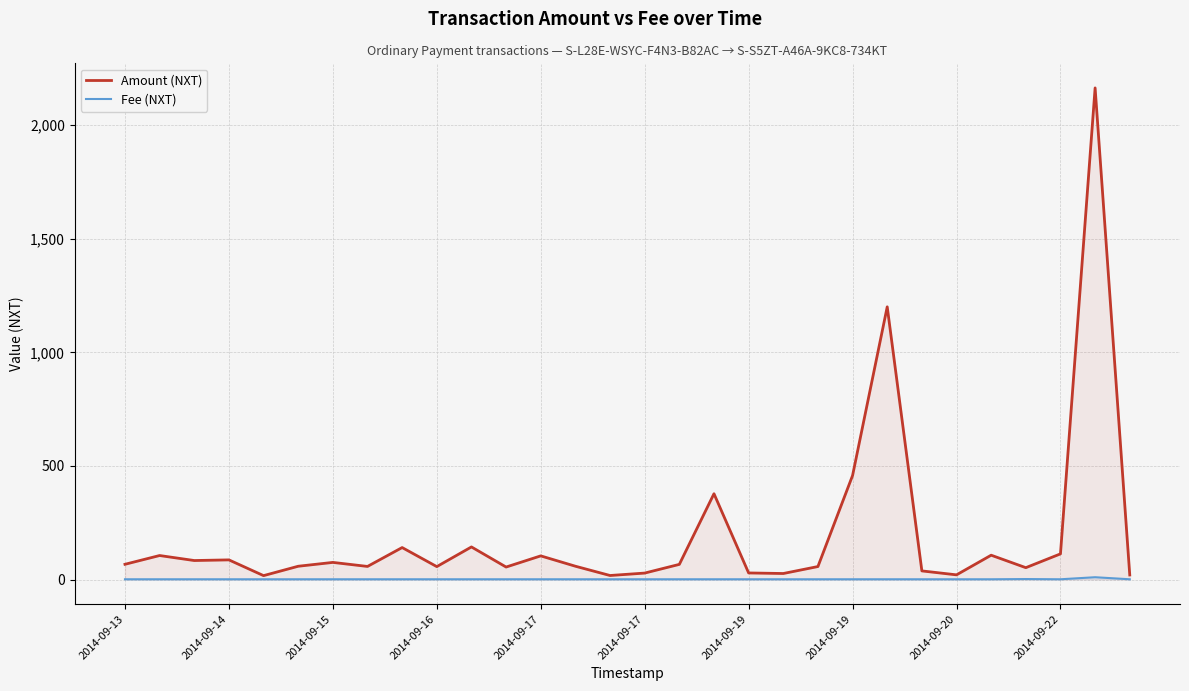

What is the difference between the second highest and minimum values in the Amount (NXT) series?

1183.3